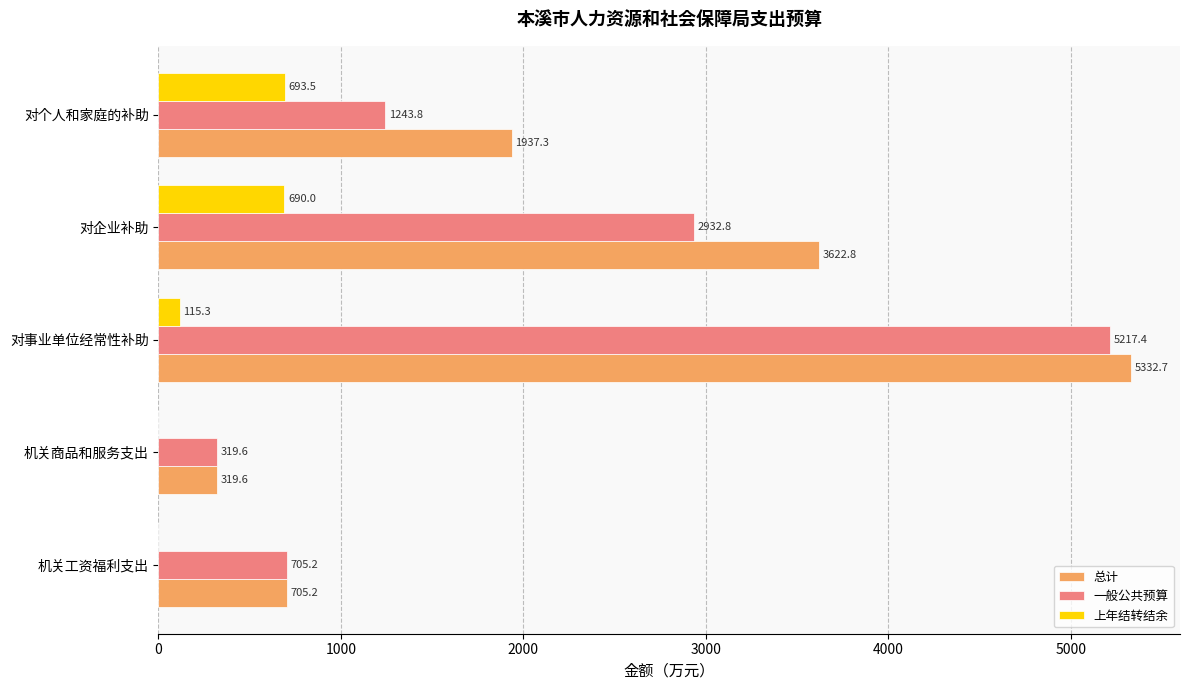

How many categories are shown in the chart?

5